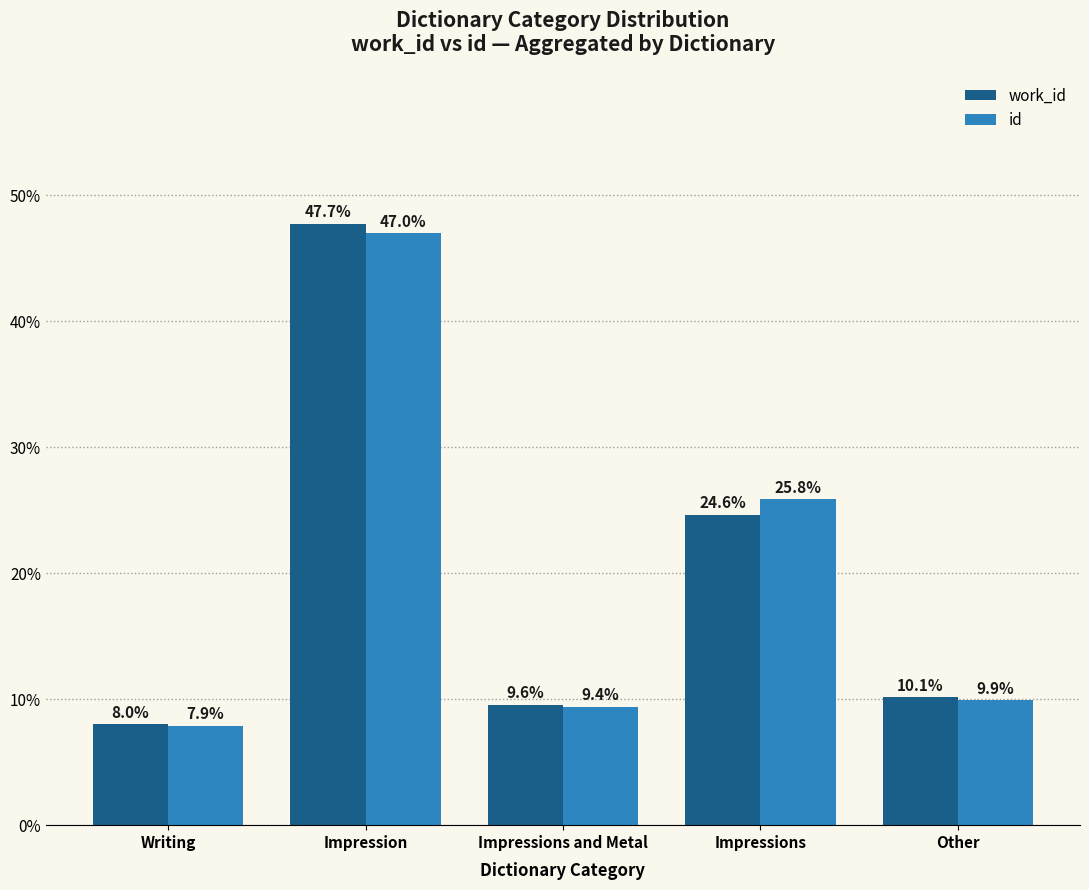

How many values in the id series are below 9?

1